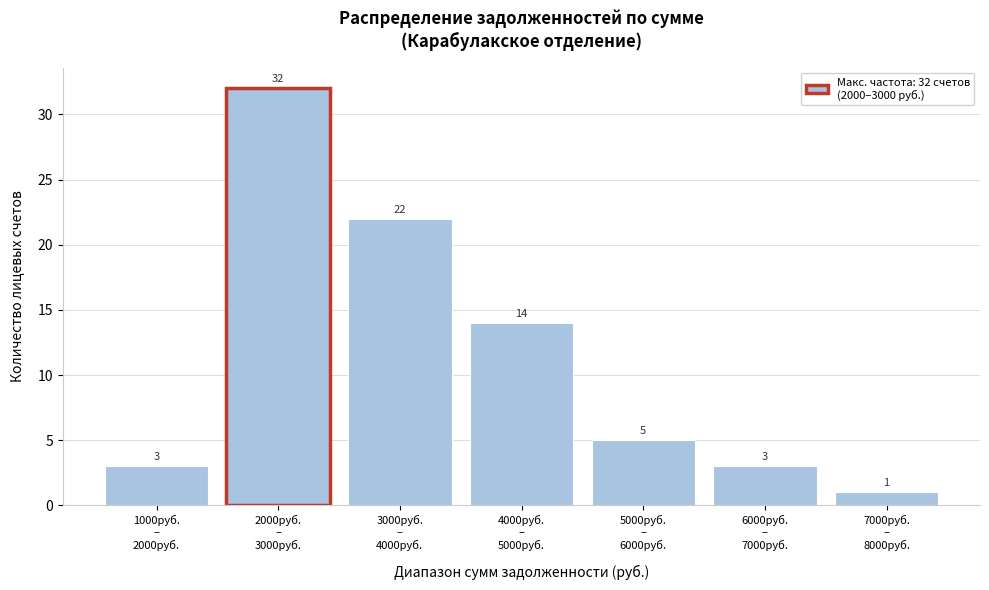

Reading left to right, list all the values displayed in this chart.

3	32	22	14	5	3	1